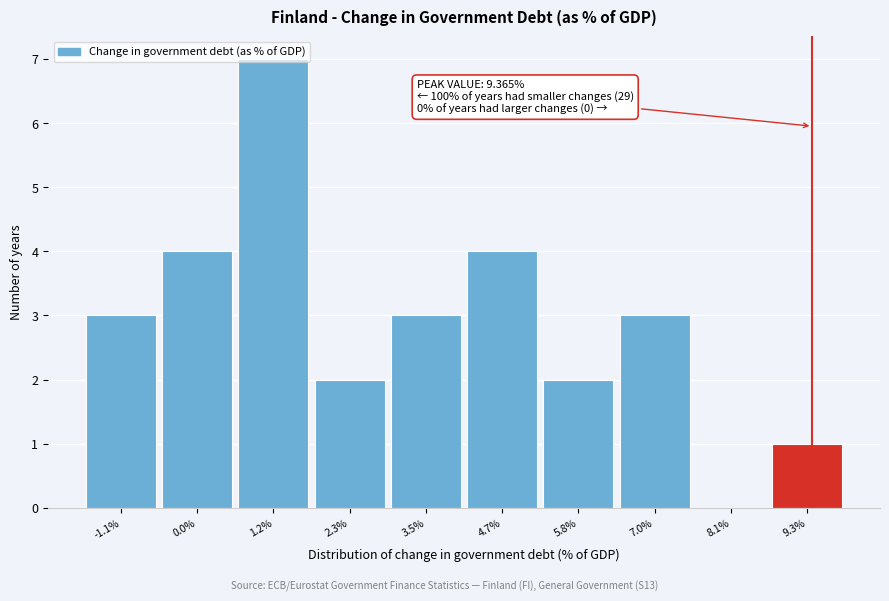

Over which range of the x-axis is the bar tallest?

0.6 to 1.8